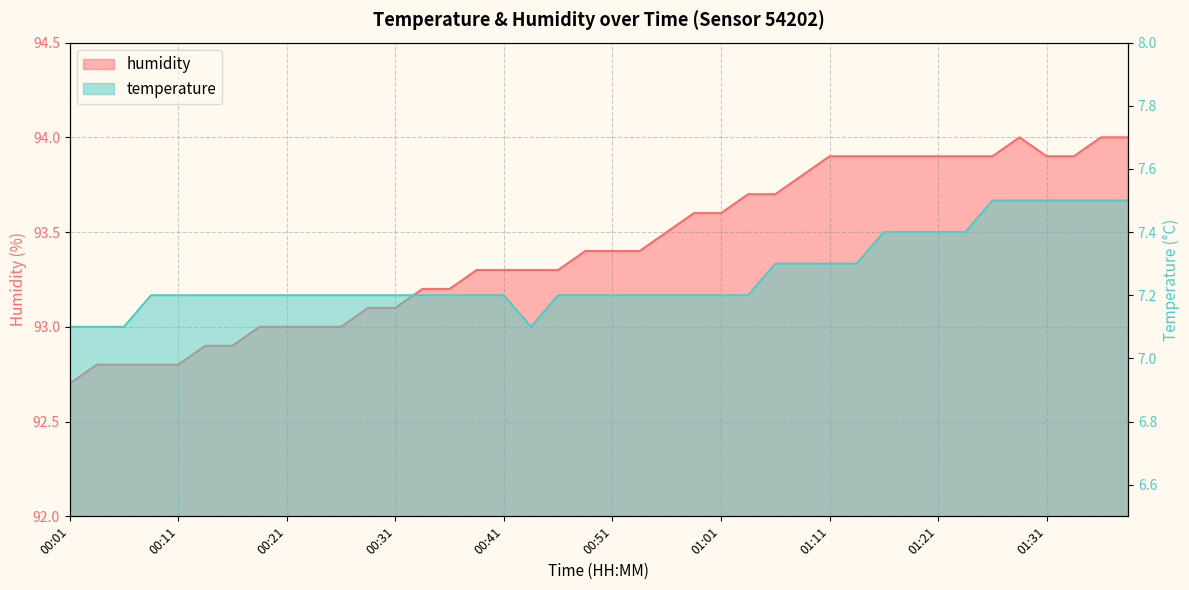

The value of temperature at 00:39 is 9.5. True or false?

False